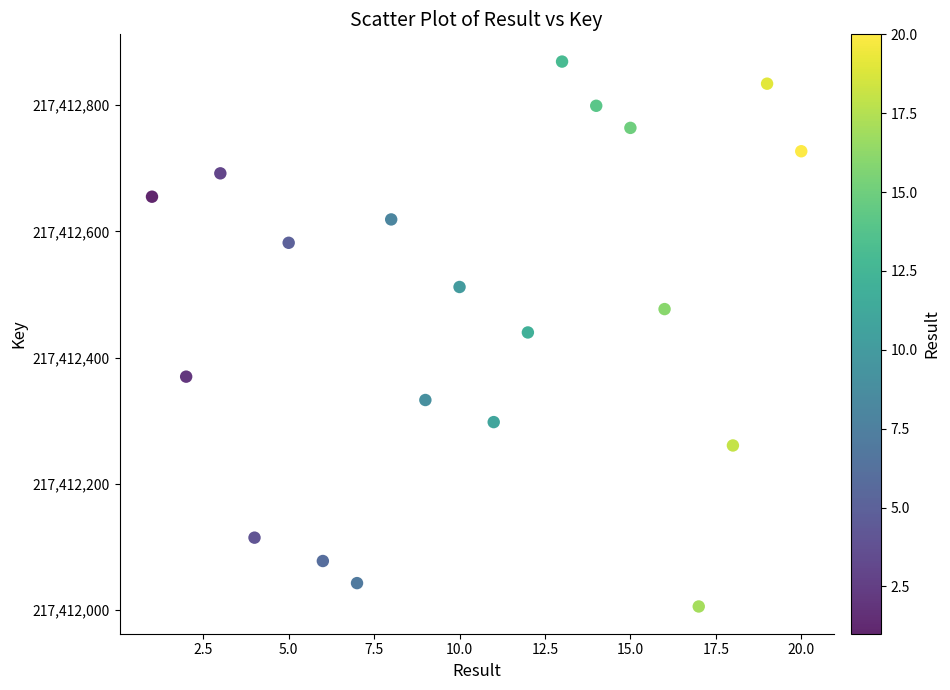

What is the range of X values (max minus min)?

19